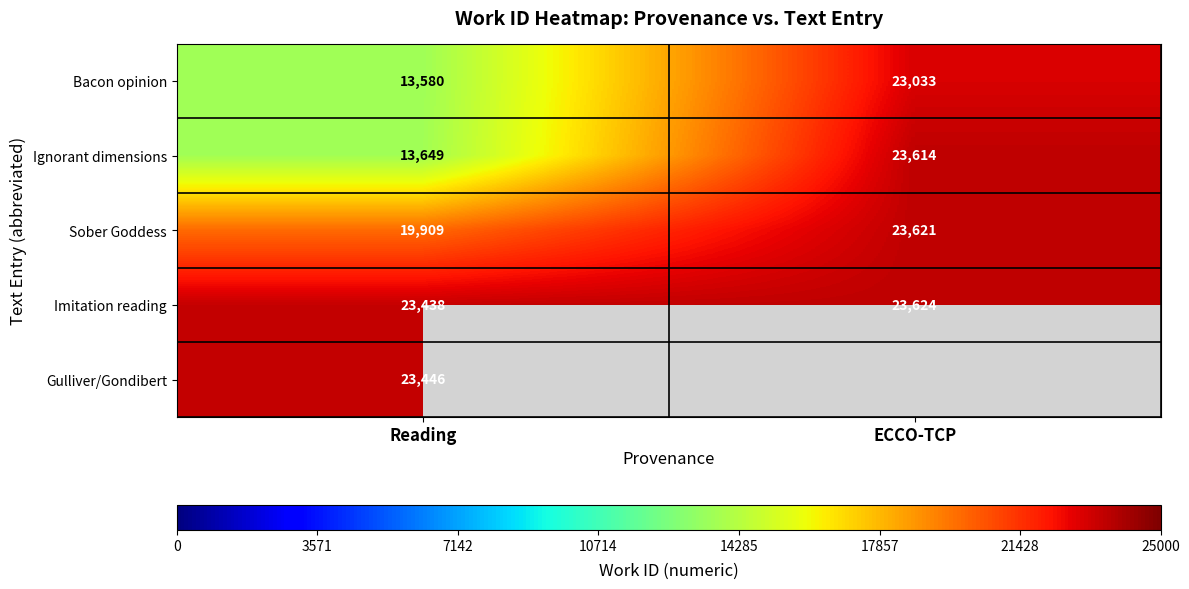

Rank the categories by Imitation reading value from lowest to highest.

Reading, ECCO-TCP